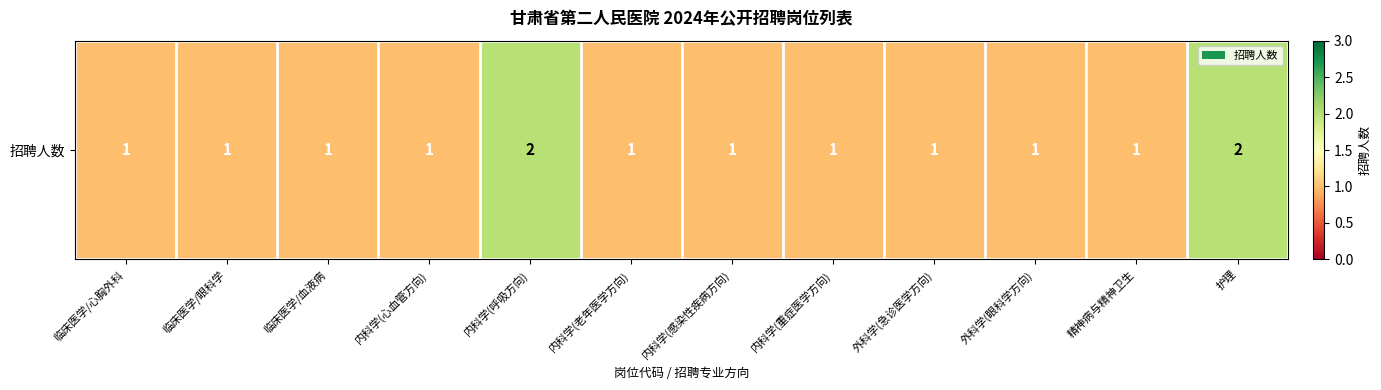

True or false: the data shows 2 at 内科学(重症医学方向).

False